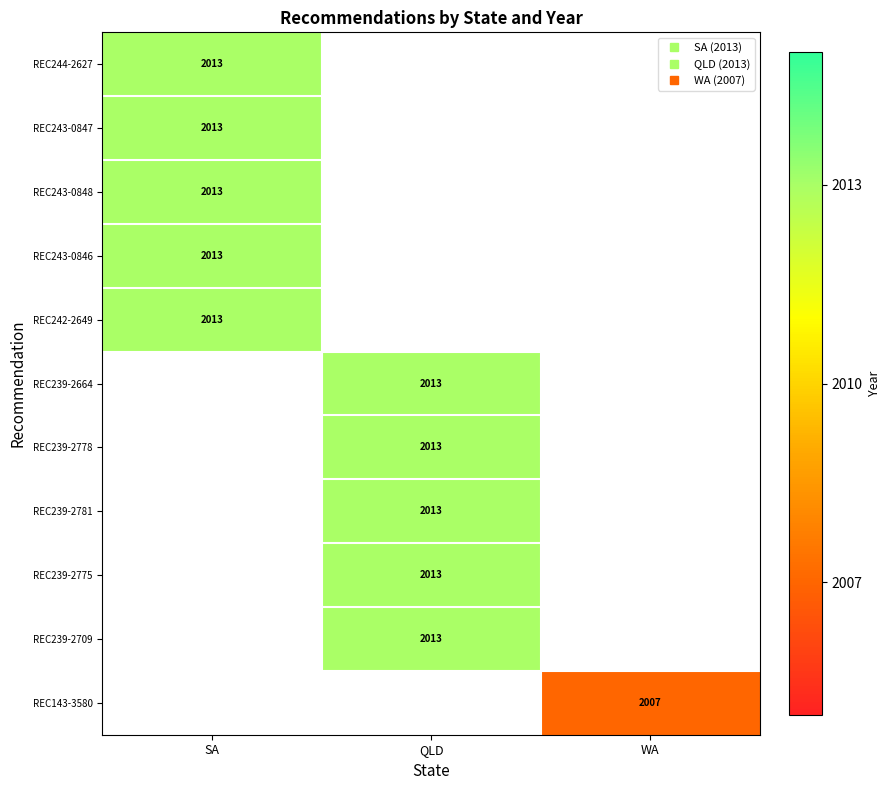

True or false: REC243-0848 has a value of 2908.5 at SA.

False